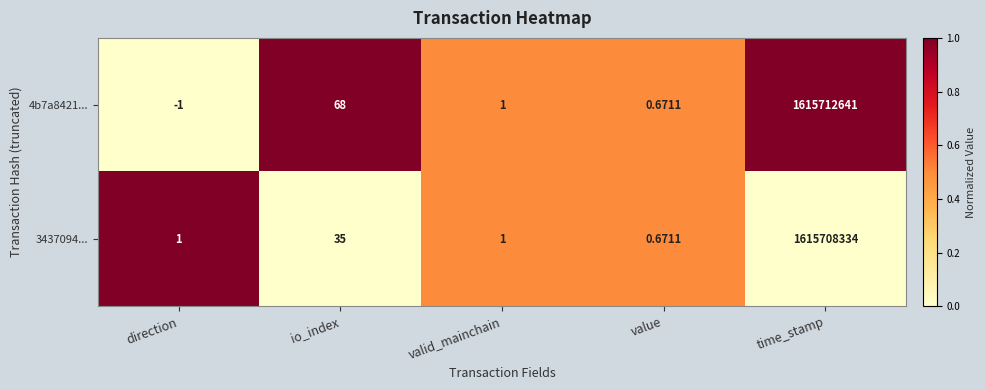

List the series in order of their peak value, highest first.

4b7a8421..., 3437094...